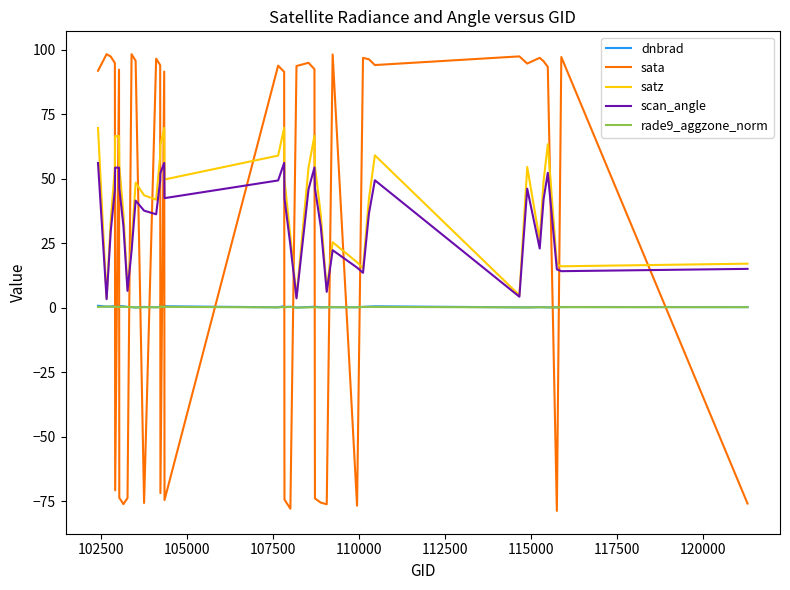

Which series has the widest spread of values?

sata